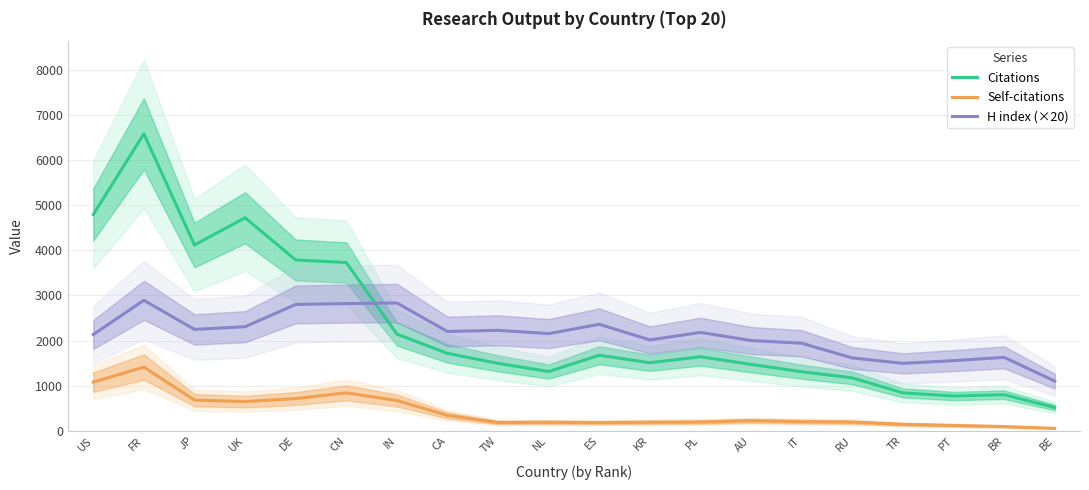

Rank the categories by Citations value from highest to lowest.

FR, US, UK, JP, DE, CN, IN, CA, ES, PL, KR, TW, AU, NL, IT, RU, TR, BR, PT, BE